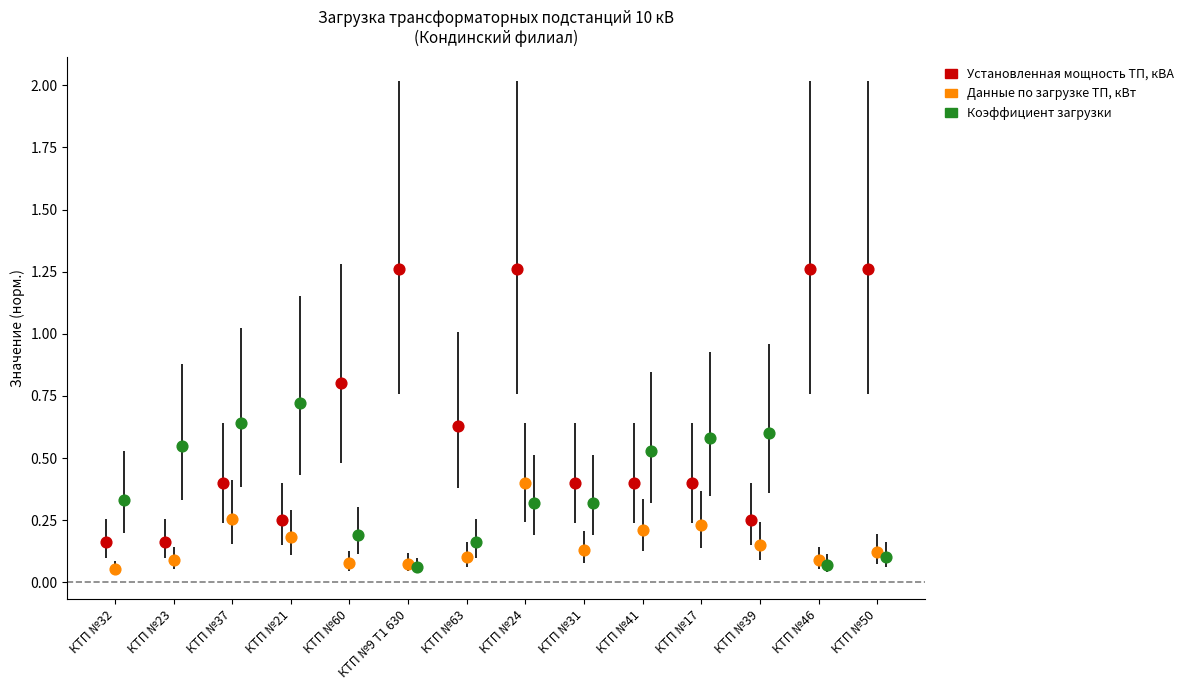

Which series has the largest Y range (max minus min)?

Установленная мощность ТП, кВА